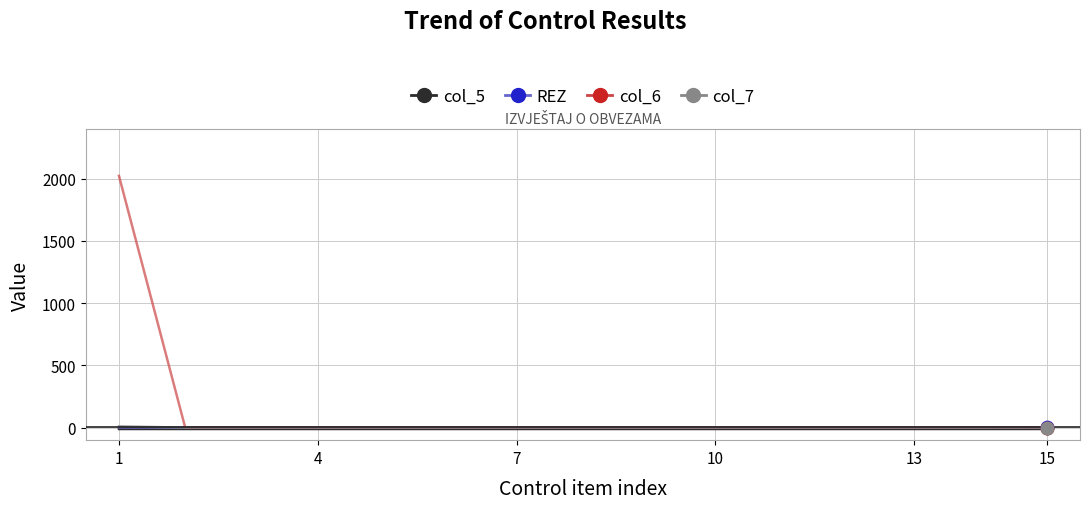

What are all the series names shown in the legend?

col_5, REZ, col_6, col_7